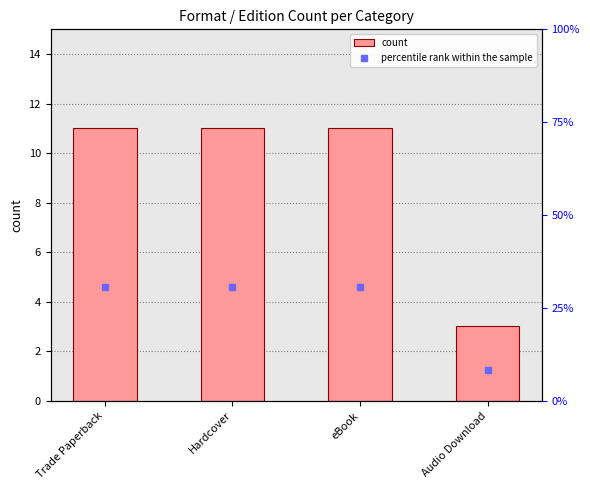

What are all the series names shown in the legend?

count, percentile rank within the sample